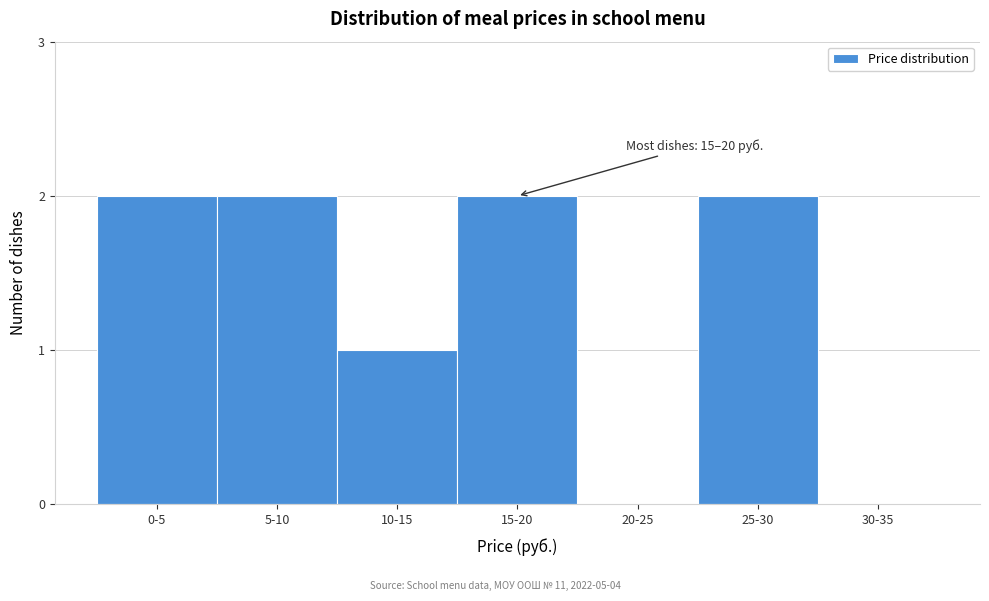

Reading left to right, transcribe all the data shown in this chart.

0-5=2	5-10=2	10-15=1	15-20=2	20-25=0	25-30=2	30-35=0